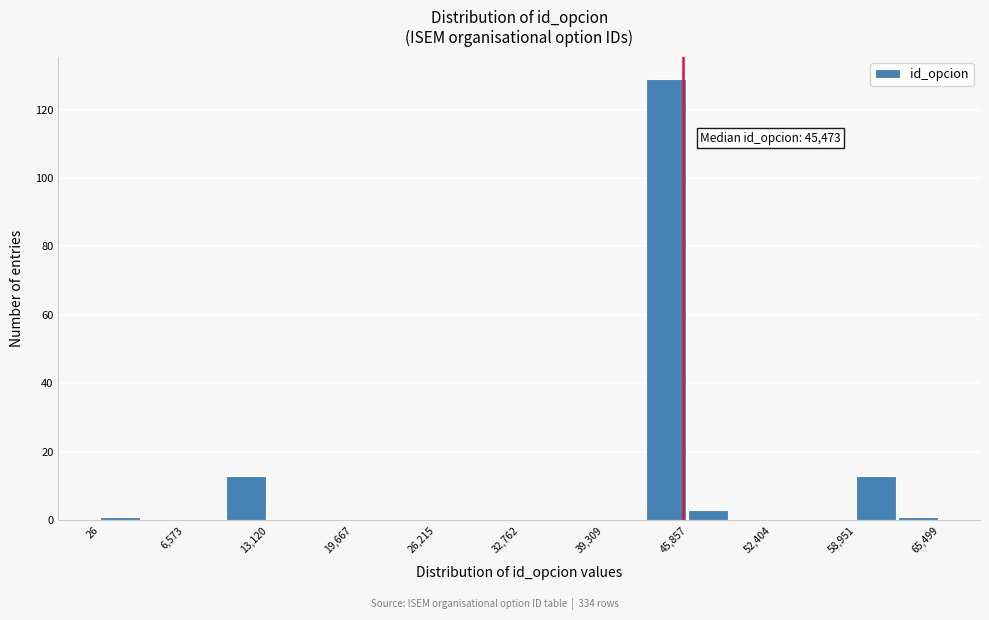

Read against the x-axis, roughly where is the centre of the tallest bar?

44000